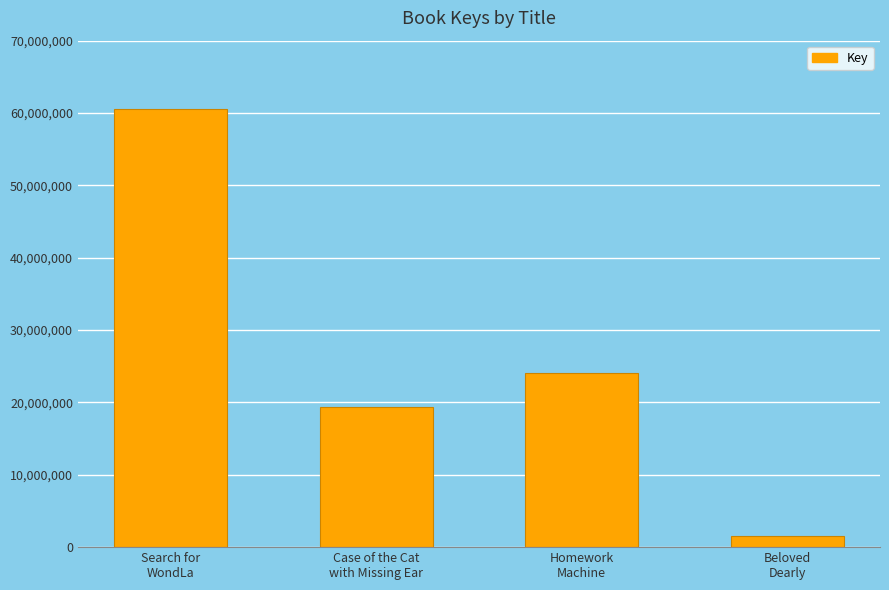

Which has a higher value, Case of the Cat
with Missing Ear or Search for
WondLa?

Search for
WondLa